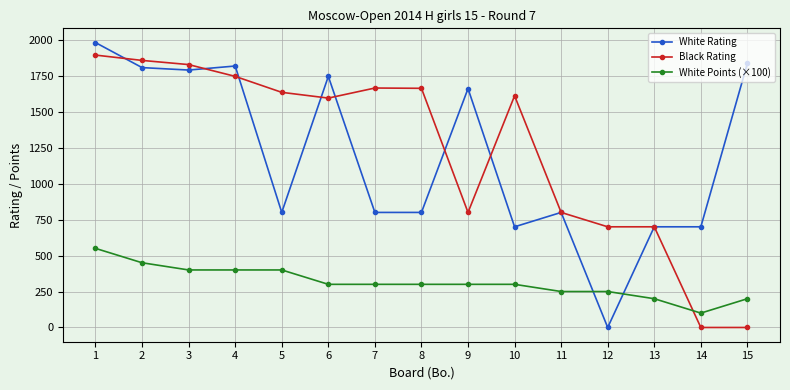

How many data points in Black Rating are less than 1611?

7